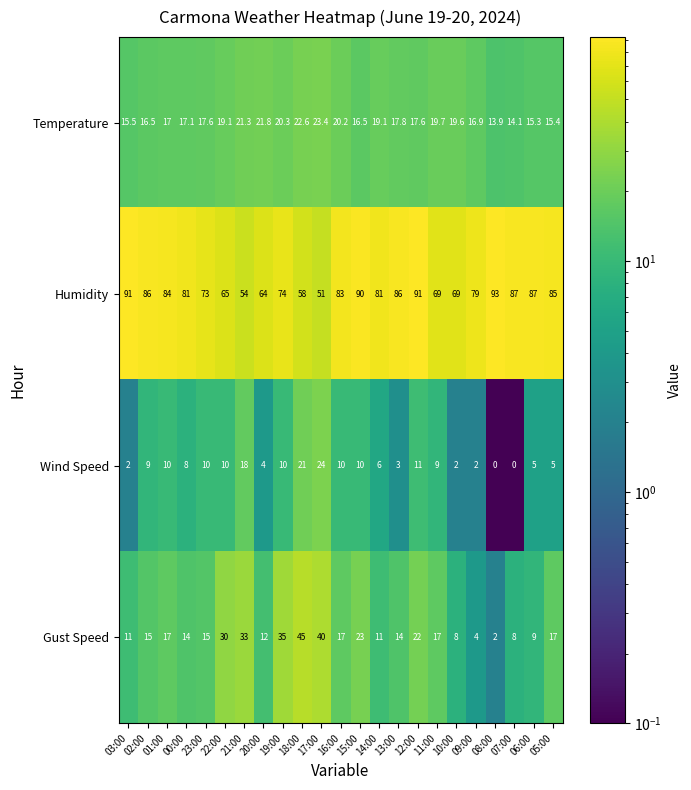

What is the difference between the Gust Speed values at 10:00 and 22:00?

22.0